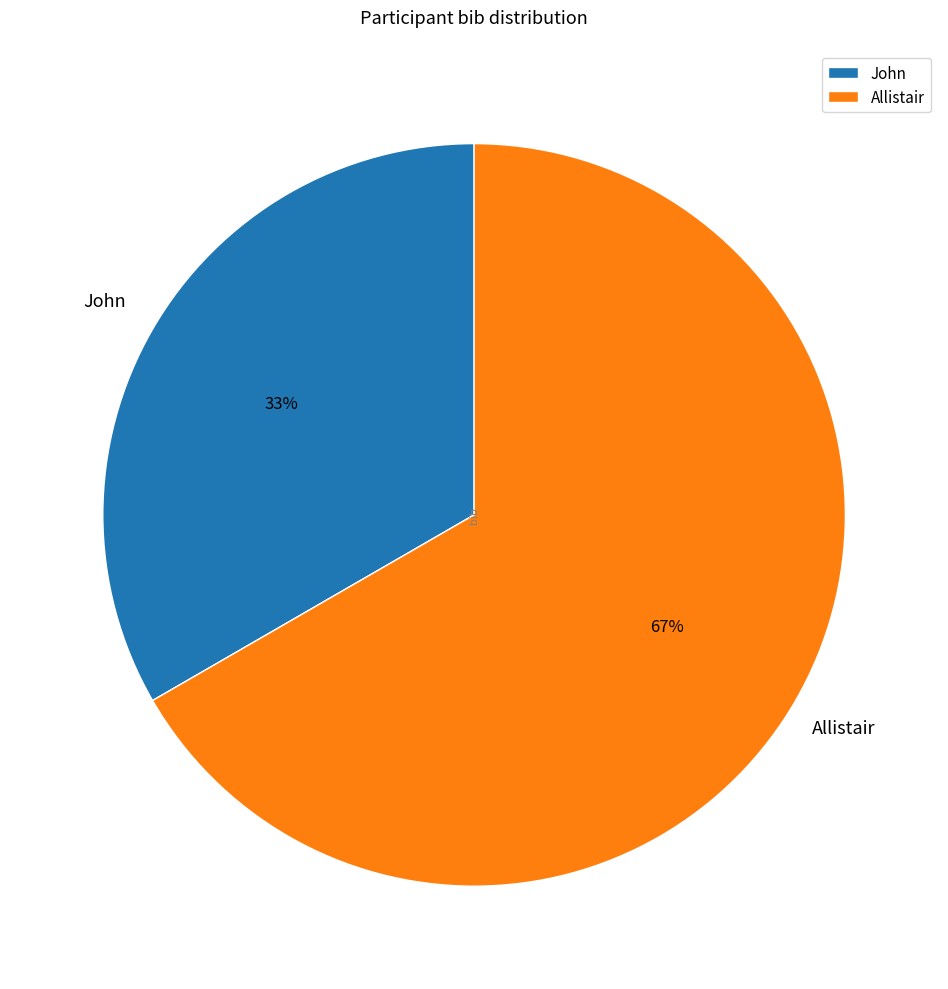

What is the largest slice in the pie chart?

Allistair